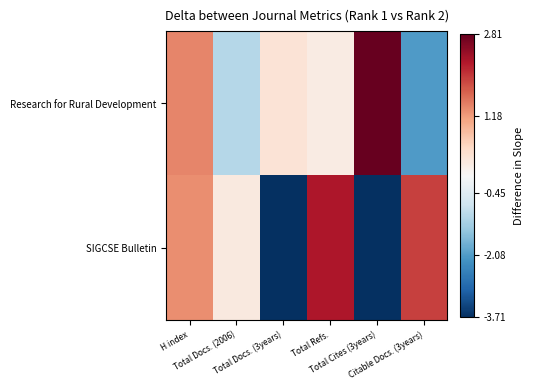

Rank the series by their maximum value, from highest to lowest.

Research for Rural Development, SIGCSE Bulletin